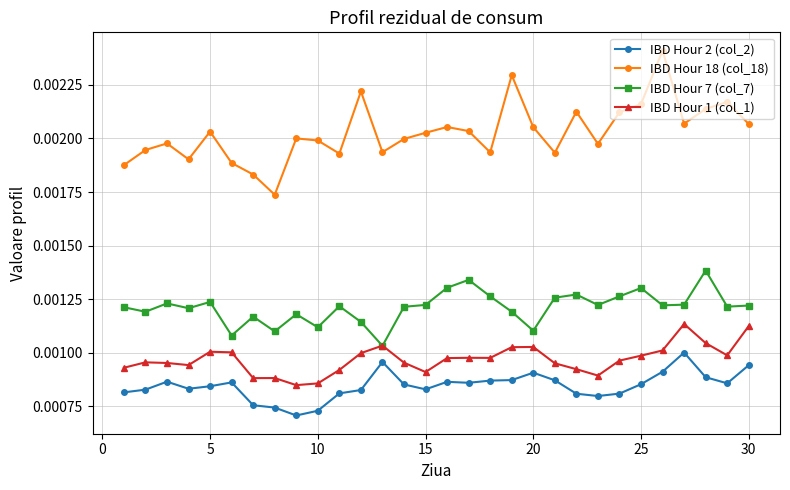

True or false: IBD Hour 1 (col_1) has more than 2 interior local peaks.

True